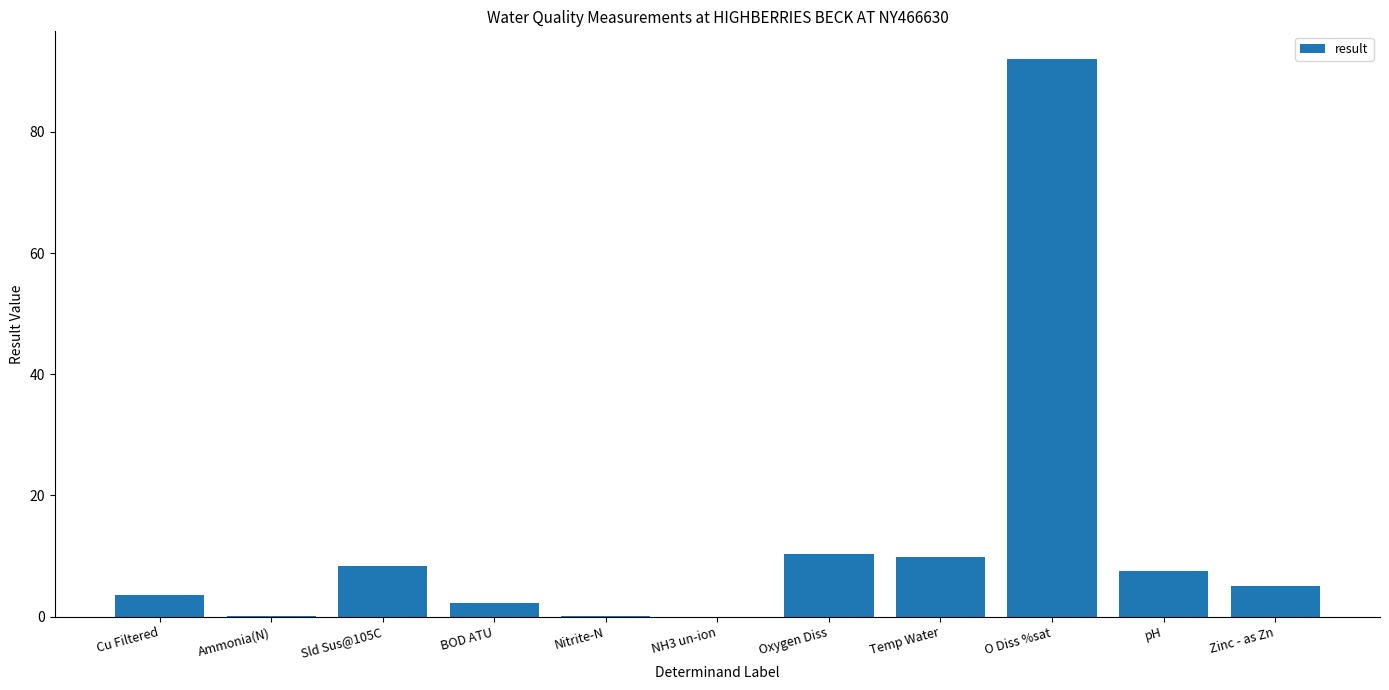

What is the maximum value shown in the chart?

92.0